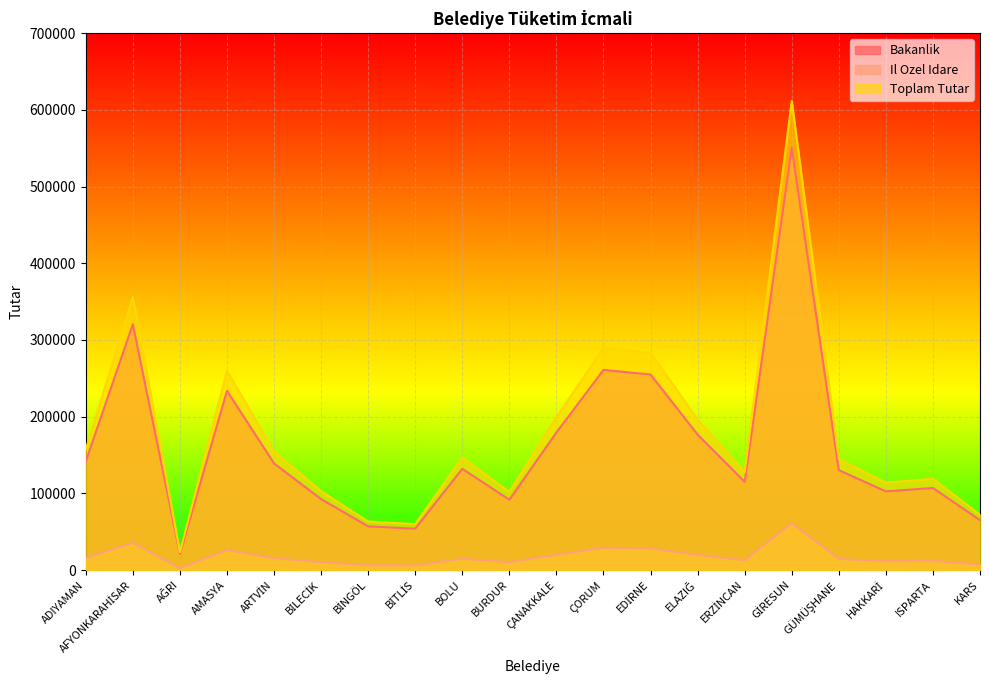

True or false: Bakanlik and Il Ozel Idare intersect in this chart.

False